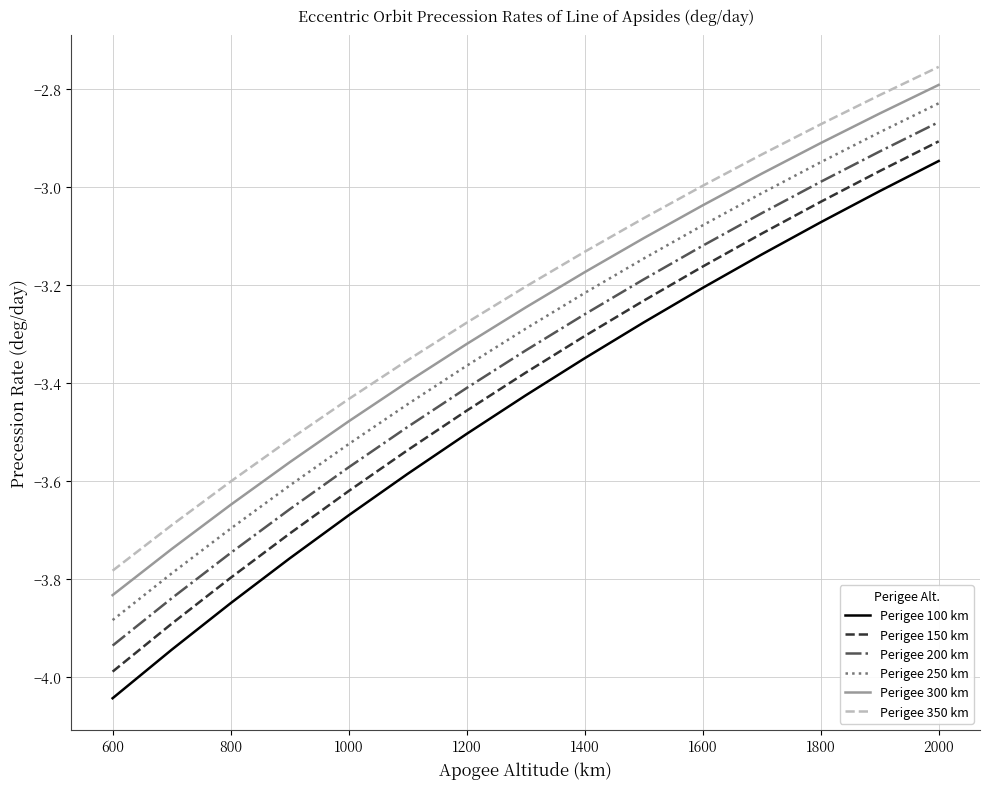

What is the sum of all Perigee 100 km values?

-51.8